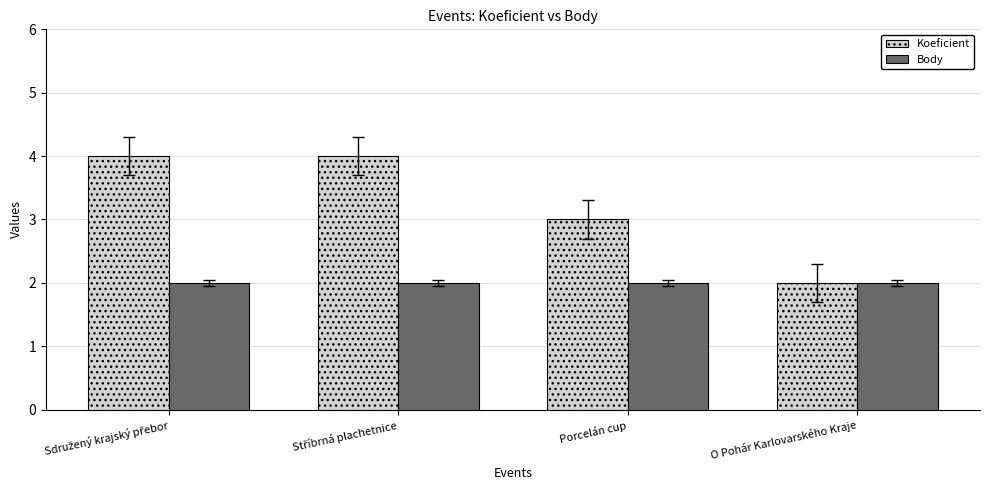

What is the greatest value displayed?

4